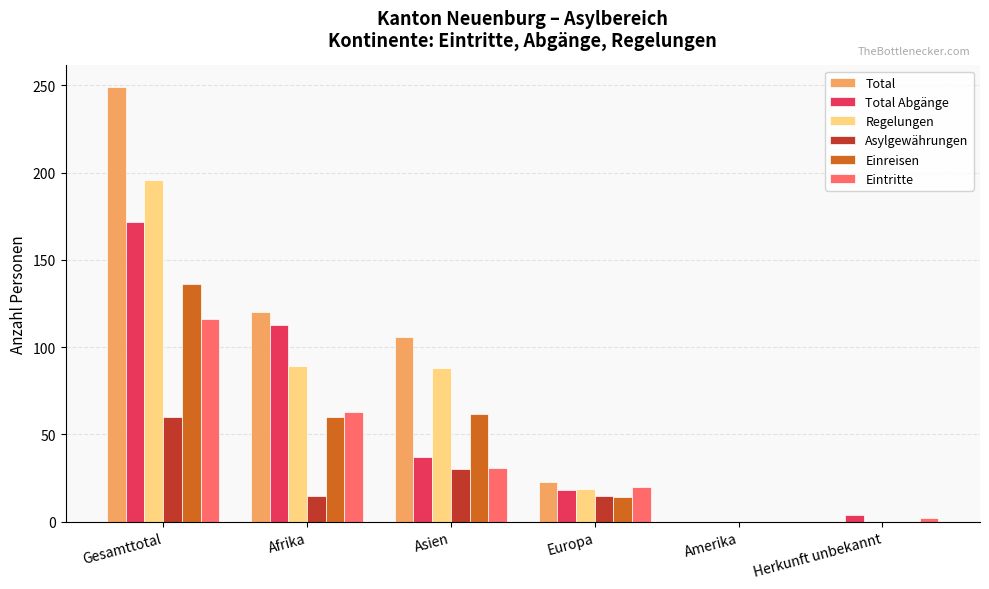

What is the sum of all Einreisen values?

272